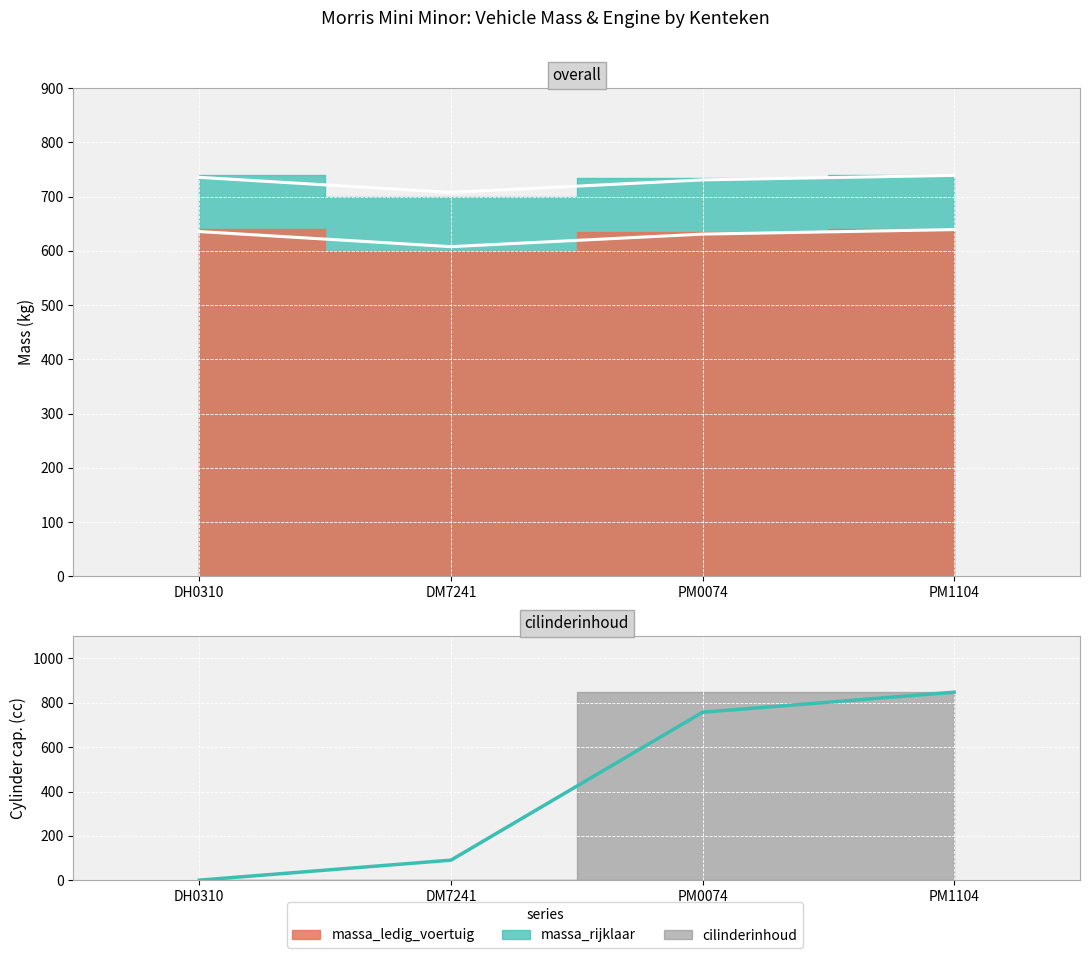

What are all the series names shown in the legend?

massa_ledig_voertuig, massa_rijklaar, cilinderinhoud